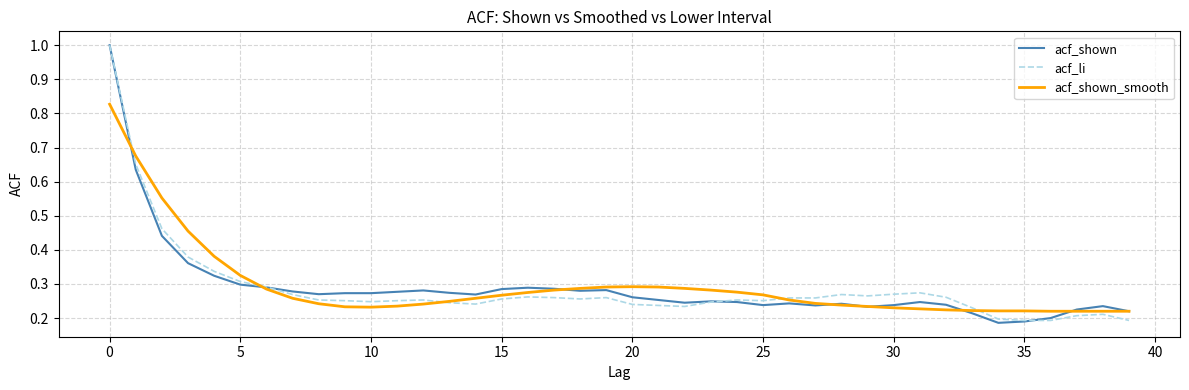

Does the chart have visible grid lines?

Yes